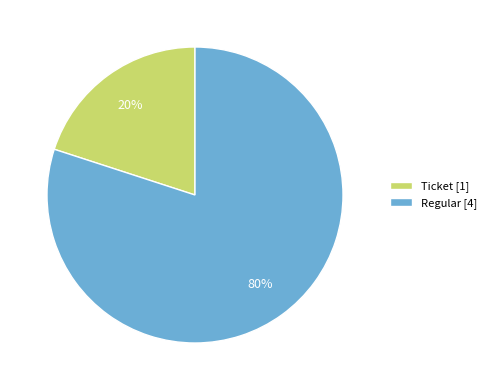

To the nearest percent, what is the average slice percentage?

50%